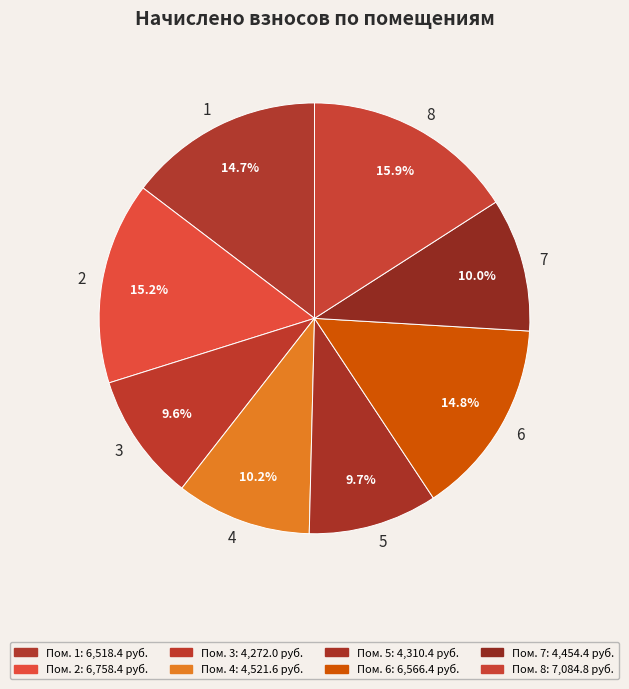

Count the number of slices in the pie.

8